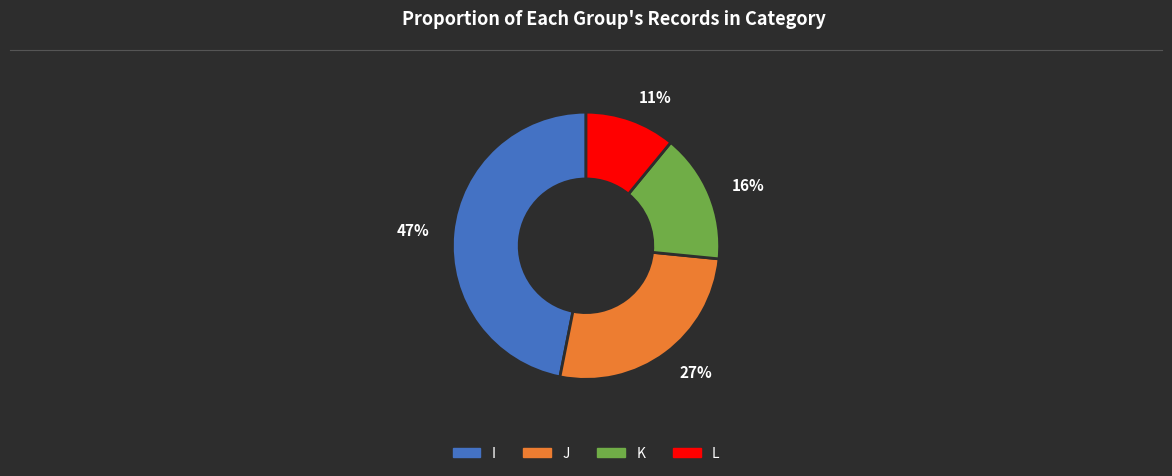

Do 47% and 16% together represent more than half of the pie?

Yes